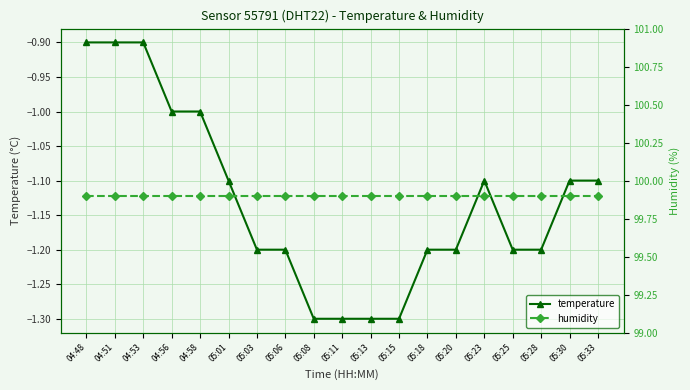

What is the label of the 9th point from the right?

05:13